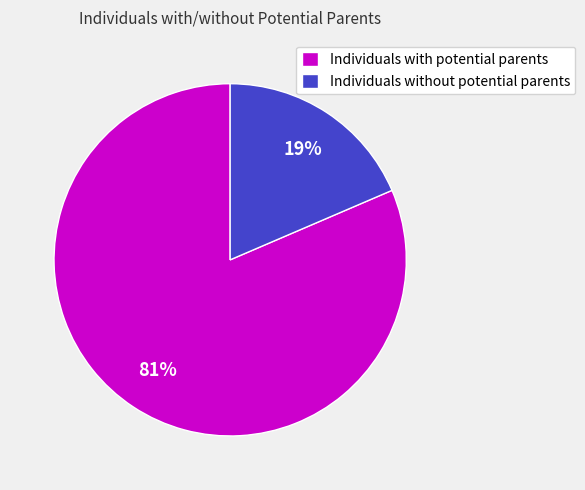

Combined, do Individuals without potential parents and Individuals with potential parents account for over 50%?

Yes